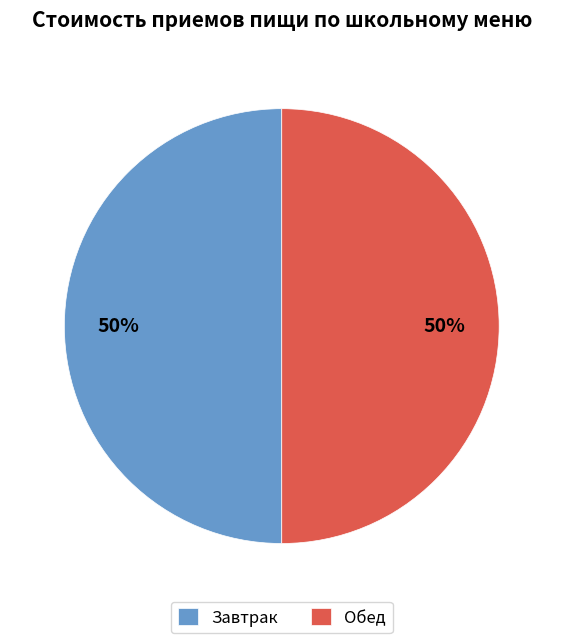

To the nearest percent, what is the combined percentage of Обед and Завтрак?

100%